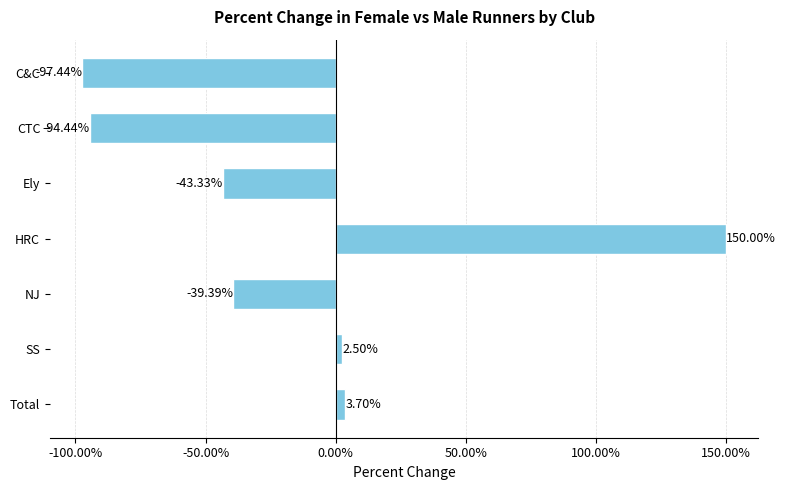

What is the sum of all values?

-118.4